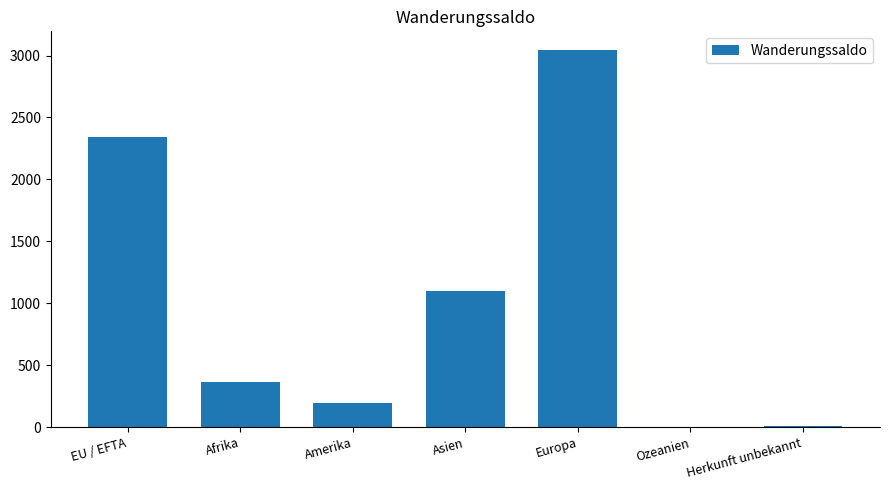

What is the greatest value displayed?

3043